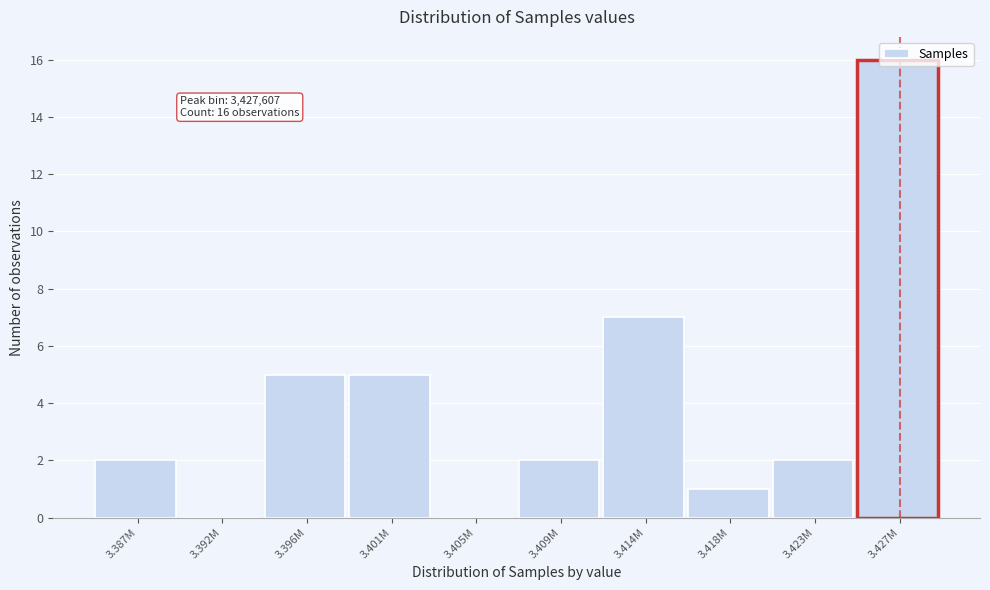

Where is the data nearest to the value 8?

3.414M